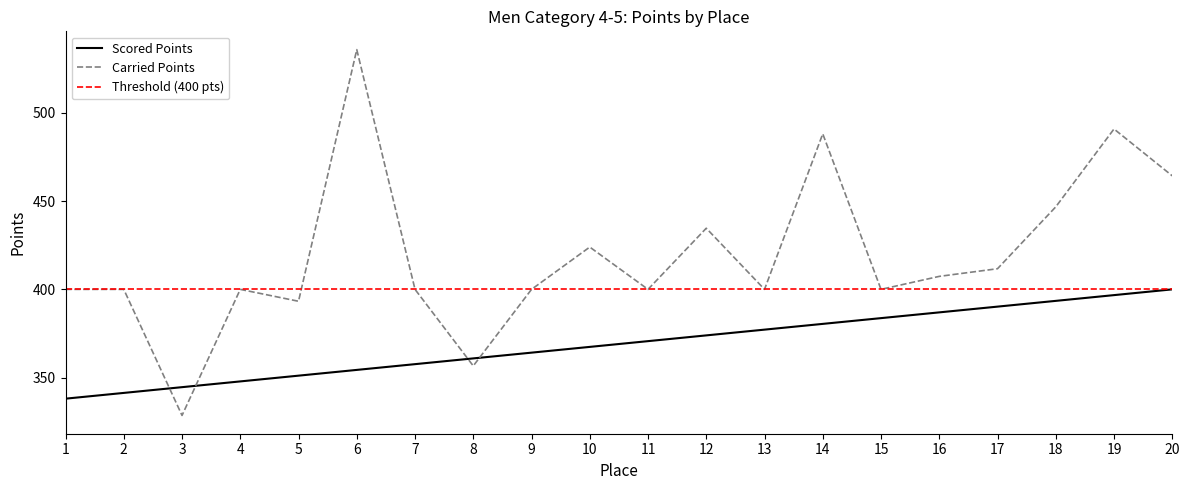

Is the value of Scored Points at 9 greater than the value of Carried Points at 5?

No